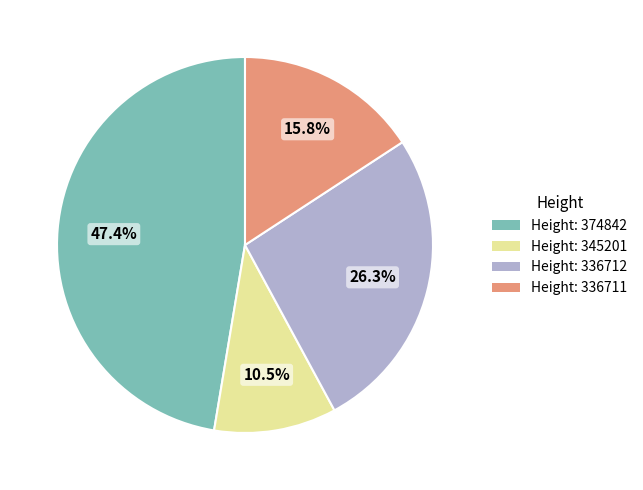

Is there any slice that represents more than half of the pie?

No